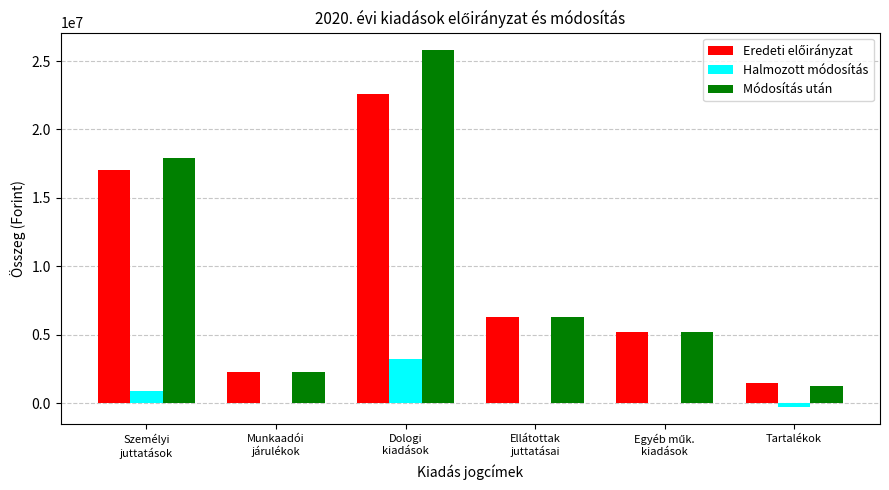

What is the sum of all Halmozott módosítás values?

3841708